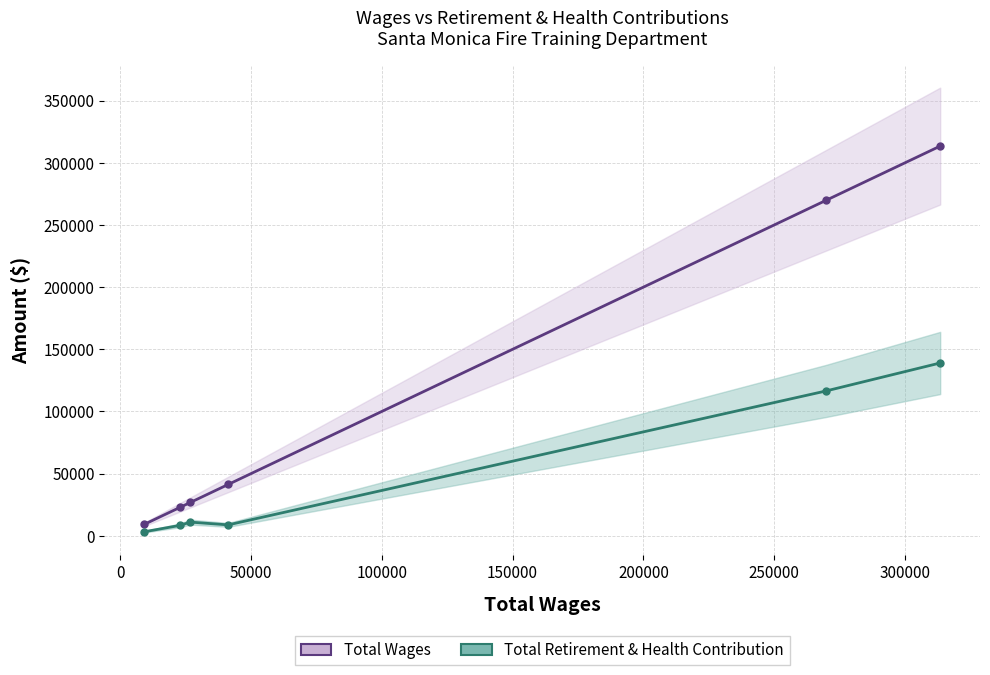

Where is Total Retirement & Health Contribution nearest to the value 71134?

150000